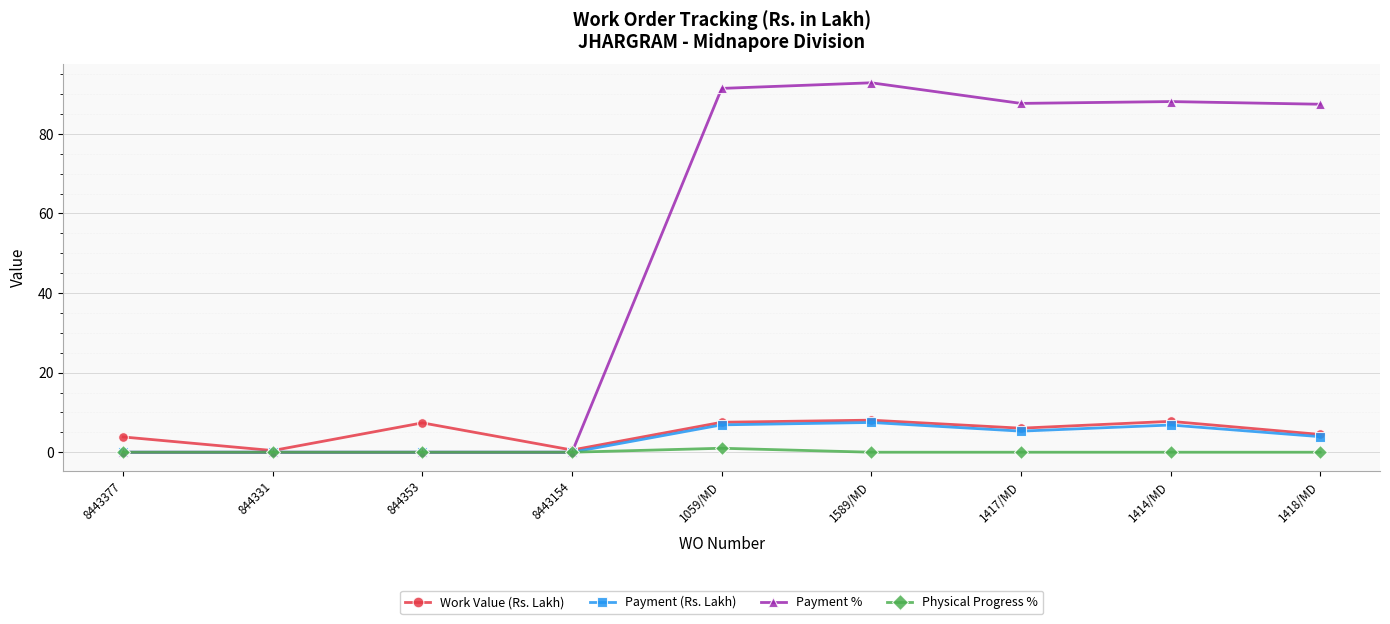

Where is the first local maximum for Work Value (Rs. Lakh)?

844353